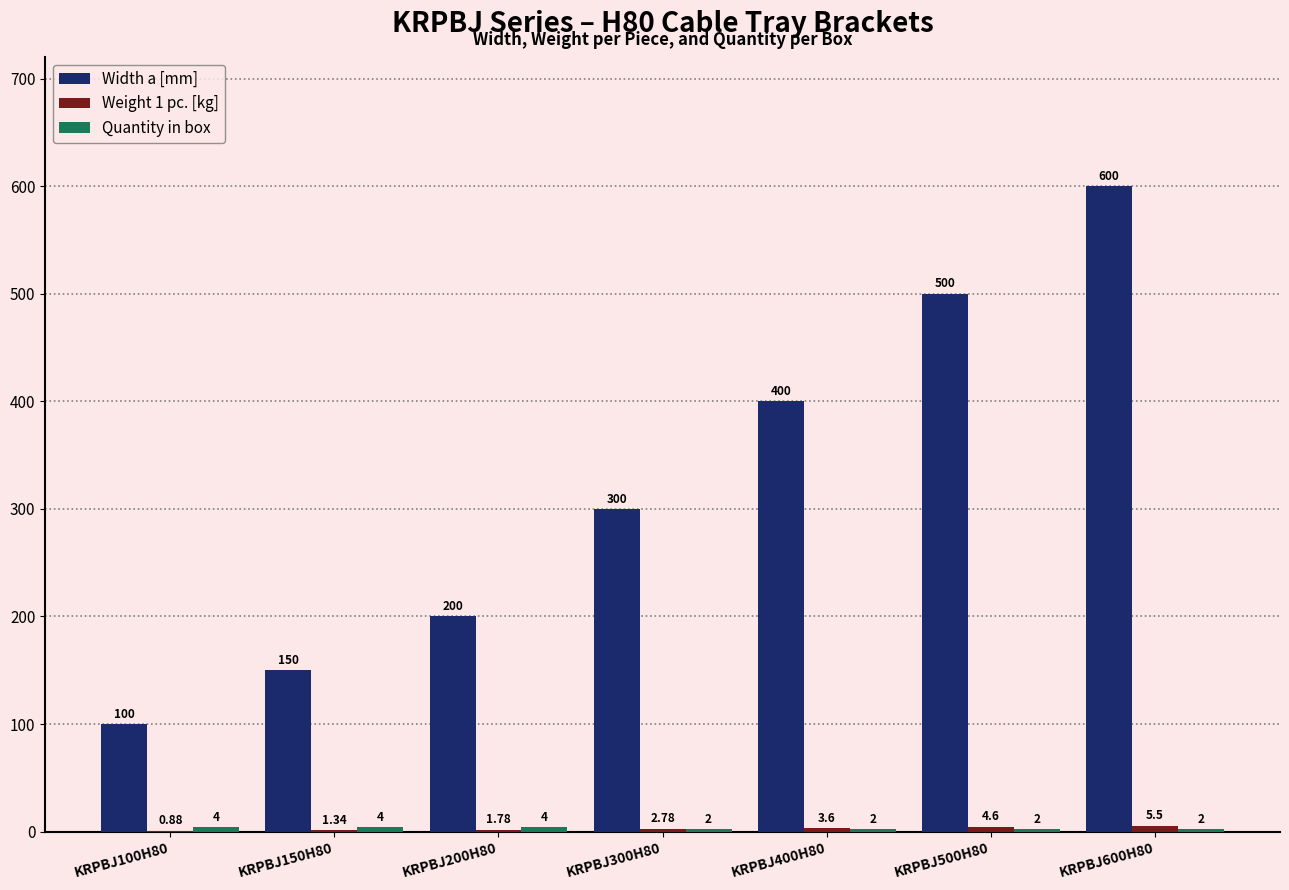

Which series changed the most between KRPBJ200H80 and KRPBJ600H80?

Width a [mm]